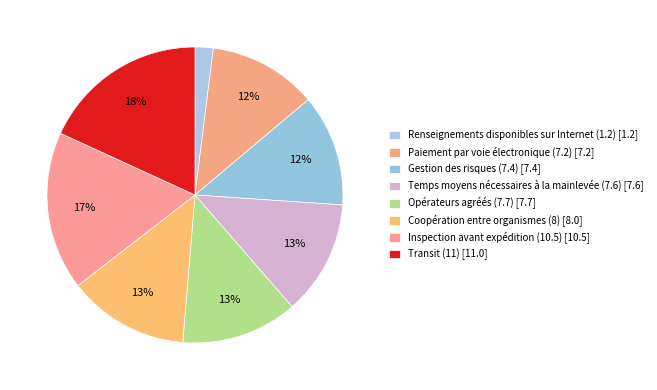

Count the number of slices in the pie.

8